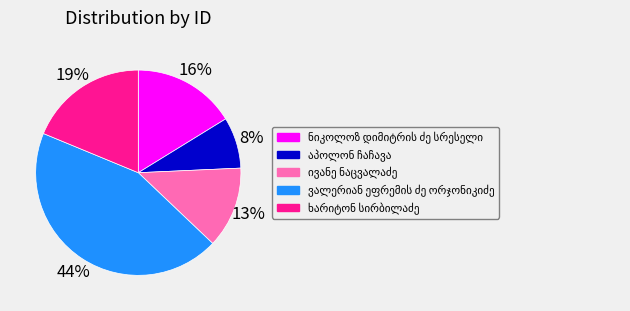

How many slices are in this pie chart?

5